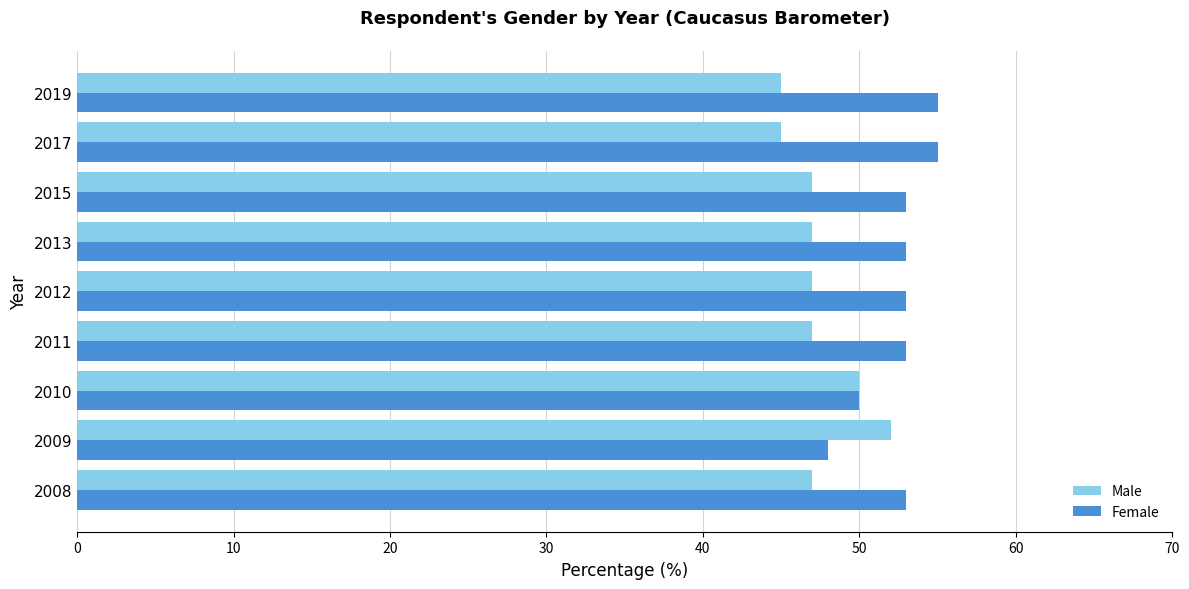

Rank the series by their average value, from lowest to highest.

Male, Female